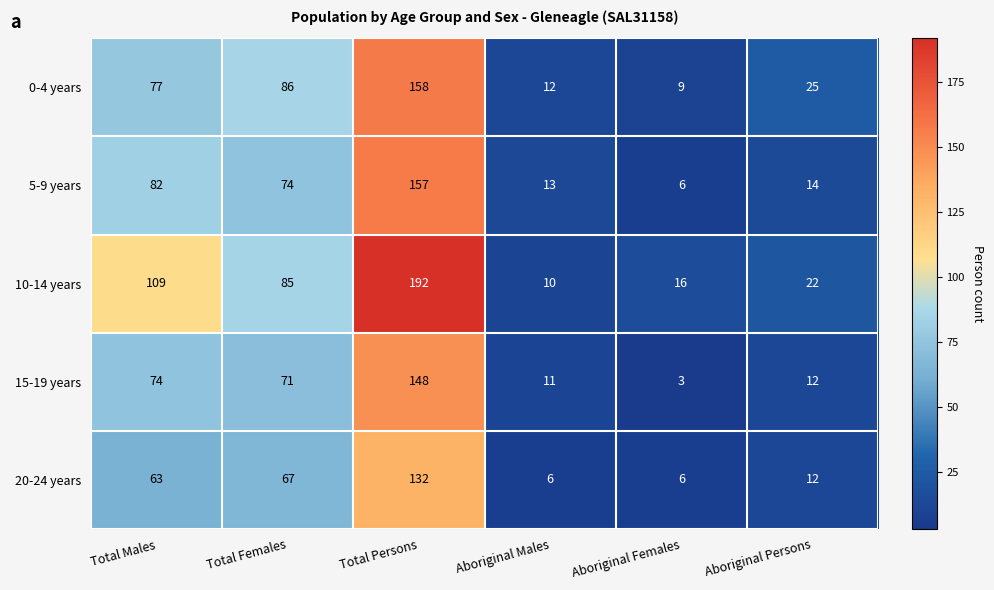

What value does the 0-4 years series have at Total Females, to the nearest 10?

90